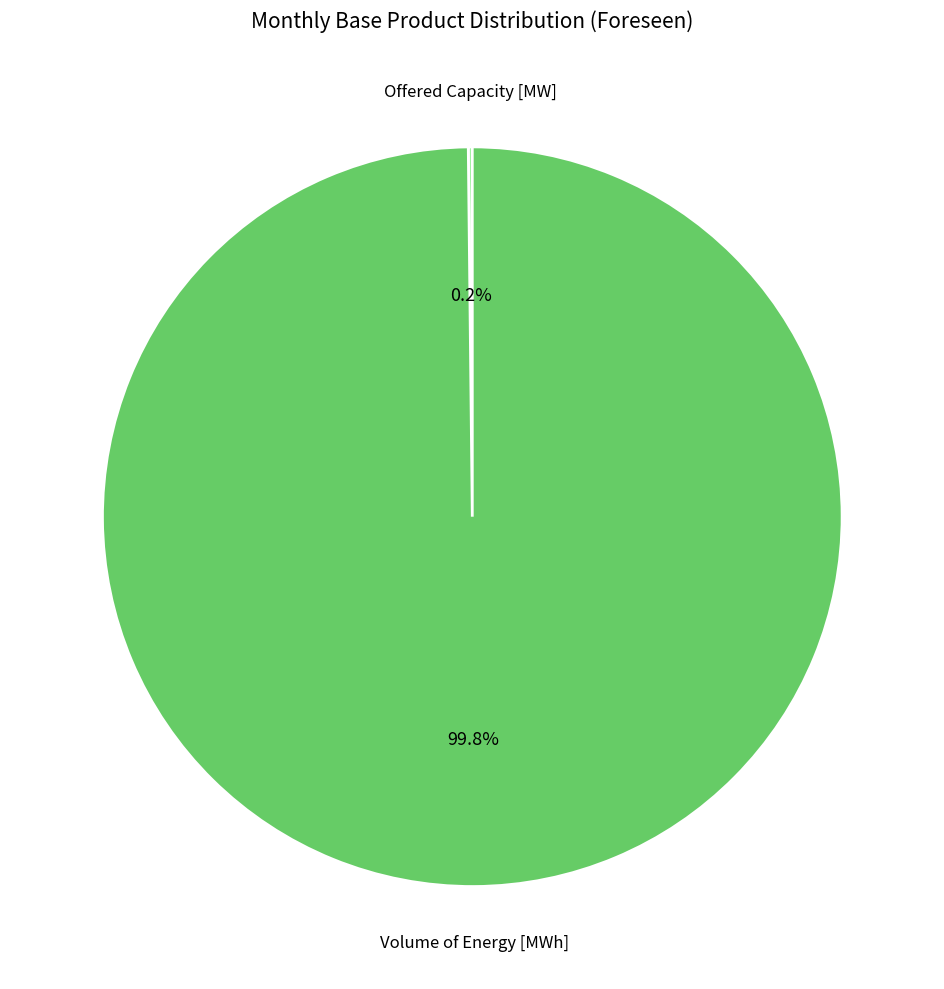

What is the largest slice in the pie chart?

Volume of Energy [MWh]